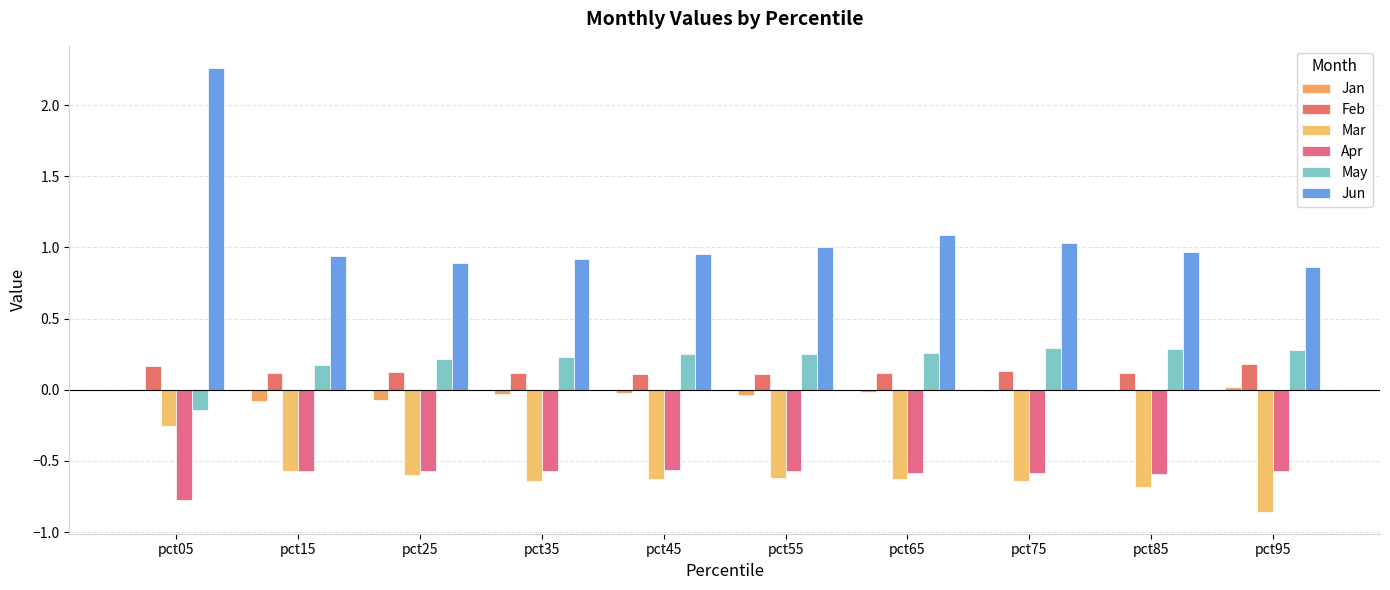

Which series has the largest total across all categories?

Jun